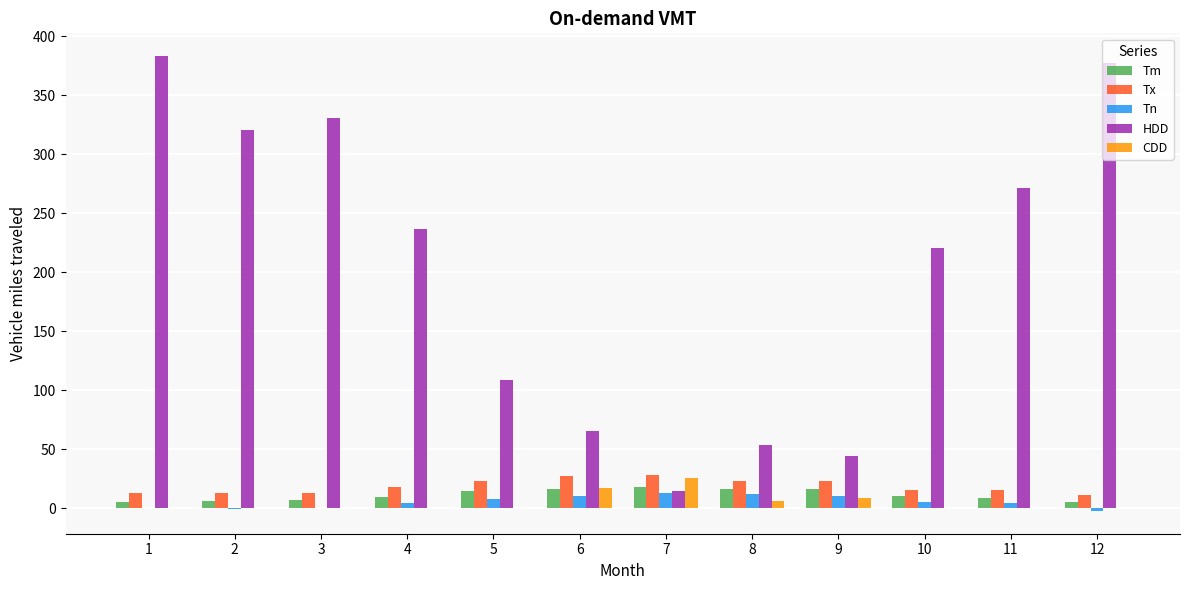

True or false: Tx has a value of 7.4 at 9.

False